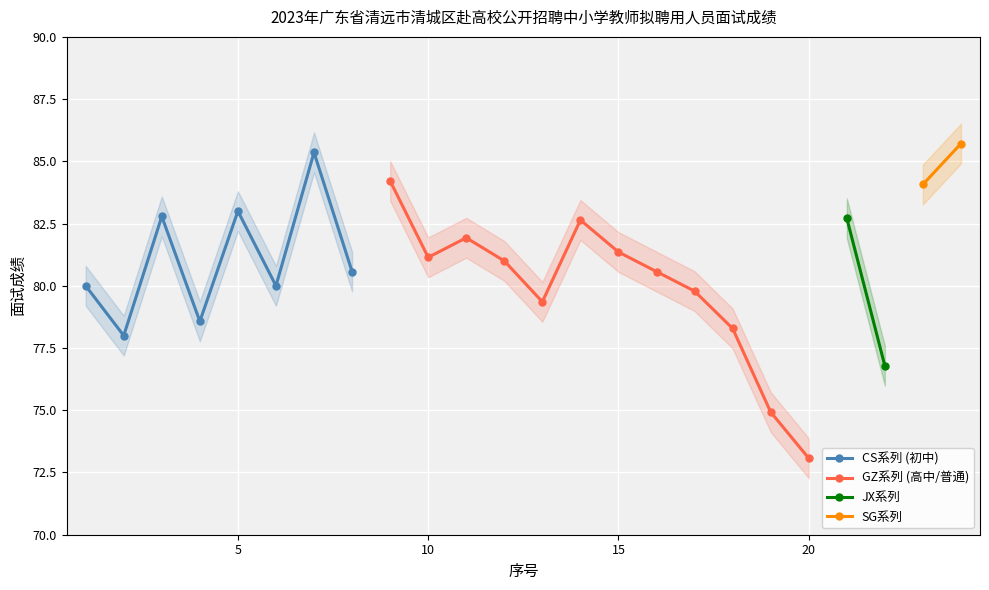

Reading left to right, what are all the values shown in this chart?

80.0	78.0	82.8	78.6	83.0	80.0	85.4	80.6	84.2	81.1	81.9	81.0	79.4	82.6	81.4	80.6	79.8	78.3	74.9	73.1	82.7	76.8	84.1	85.7